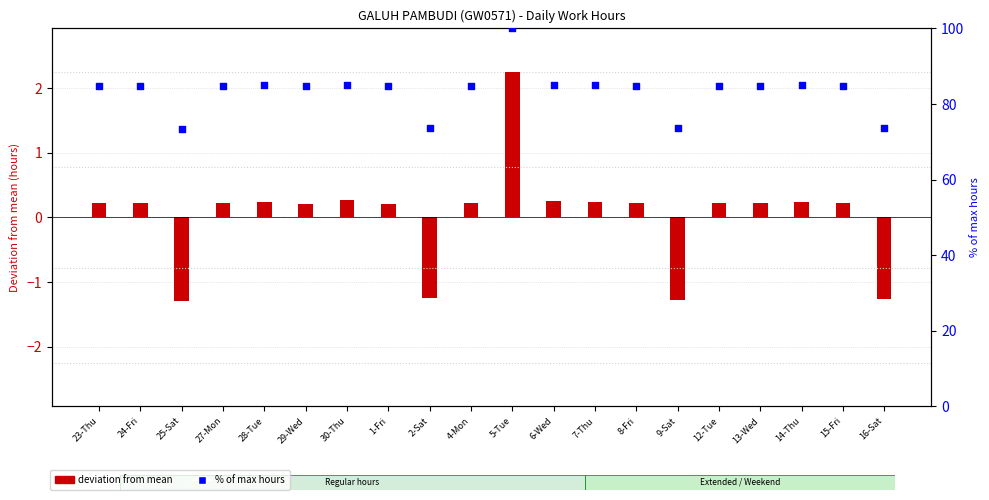

Which has a higher value, 6-Wed or 14-Thu?

6-Wed